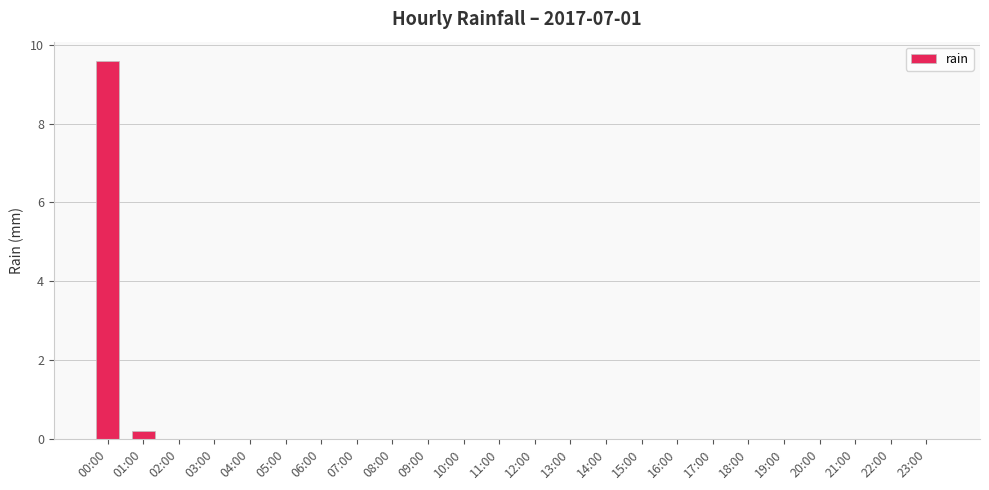

What is the maximum value shown in the chart?

9.6